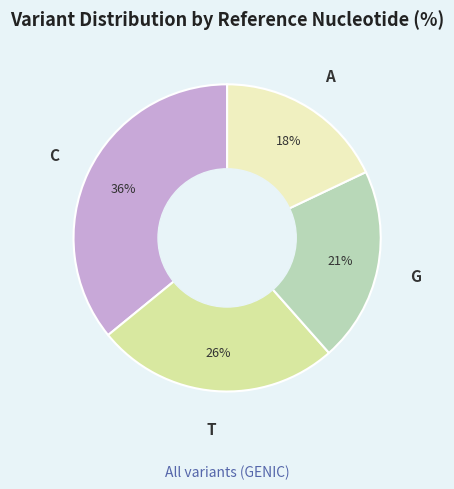

To the nearest percent, what is the average slice percentage?

25%